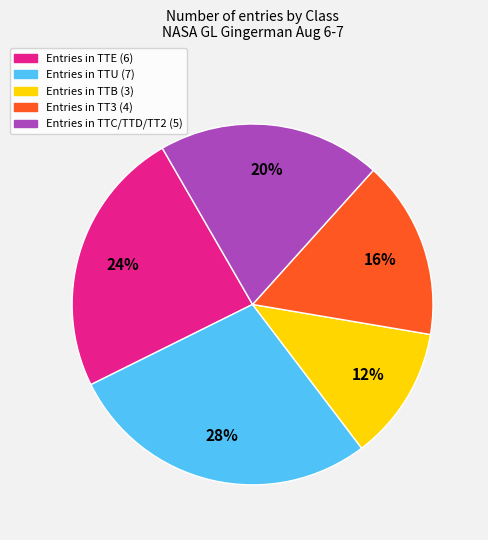

To the nearest percent, what is the difference between the largest and smallest slice percentages?

16%